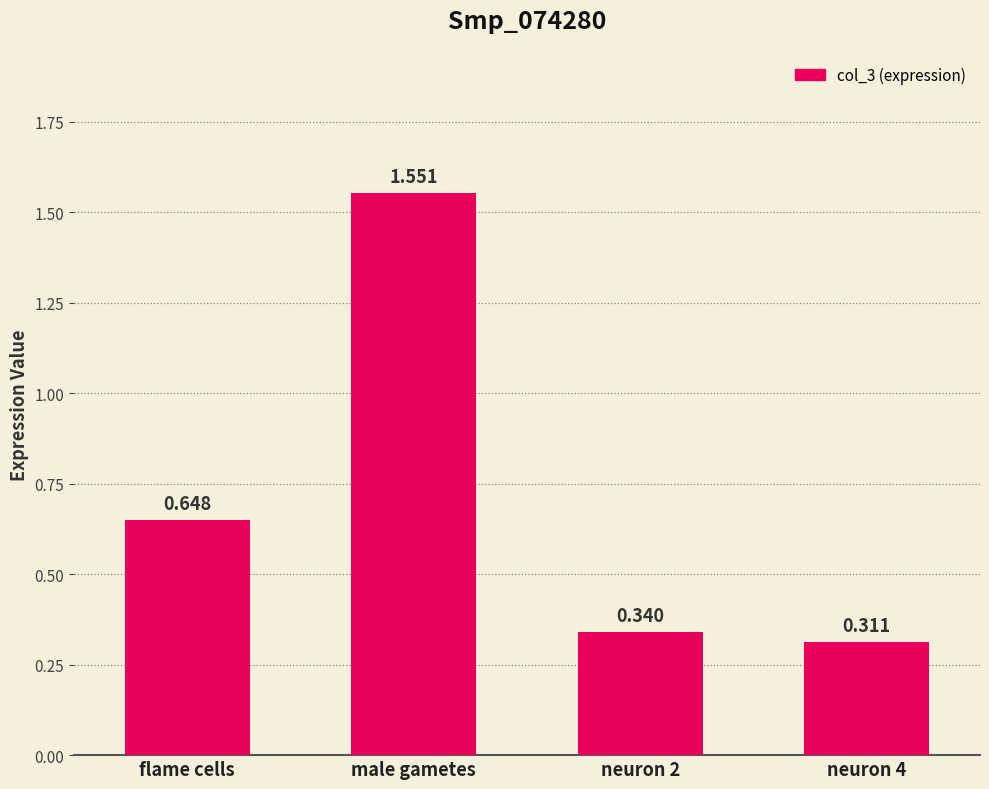

Rank the categories by value from lowest to highest.

neuron 4, neuron 2, flame cells, male gametes